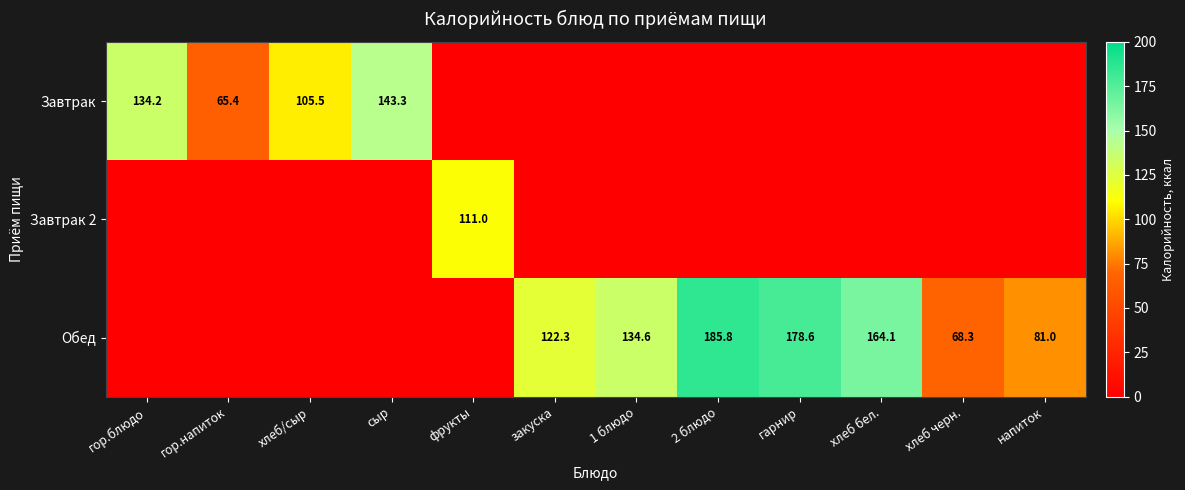

At how many categories does at least one series exceed 129?

6